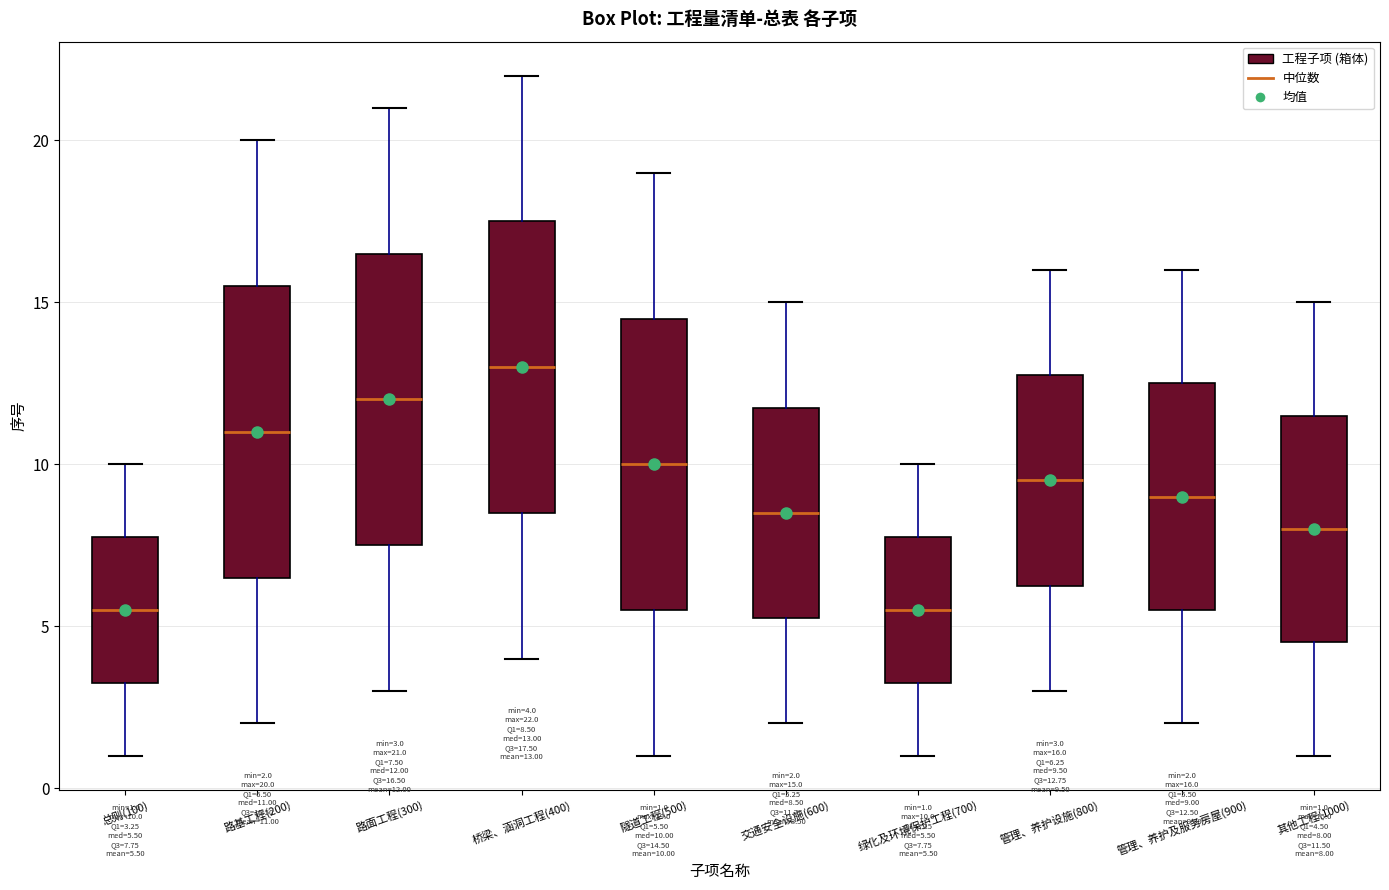

Which box's median line is the highest?

桥梁、涵洞工程(400)